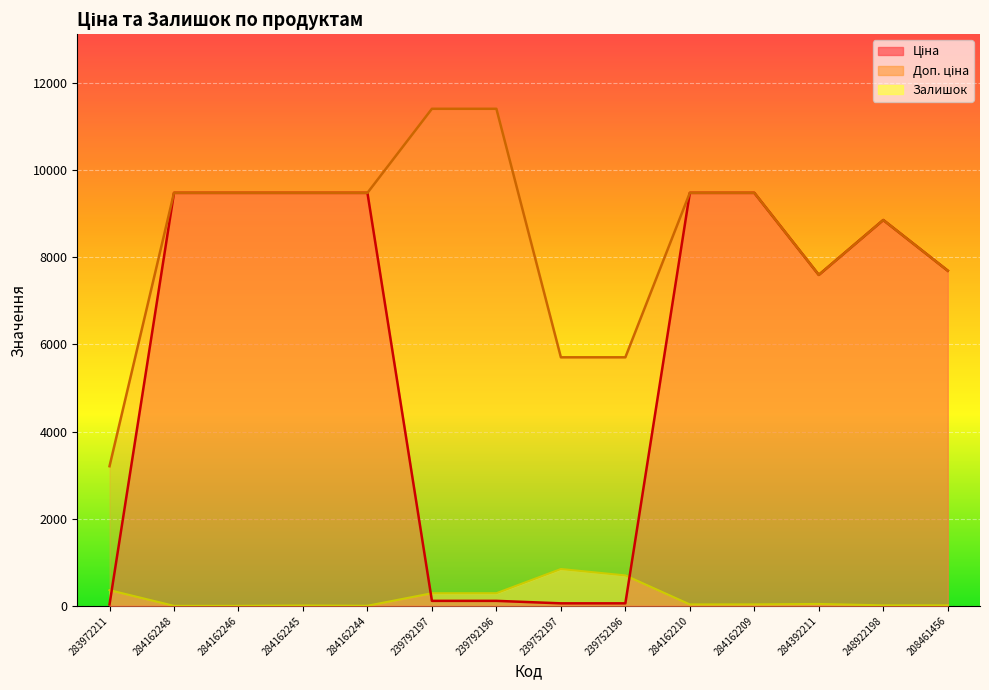

What is the sum of all Ціна values?

81401.1